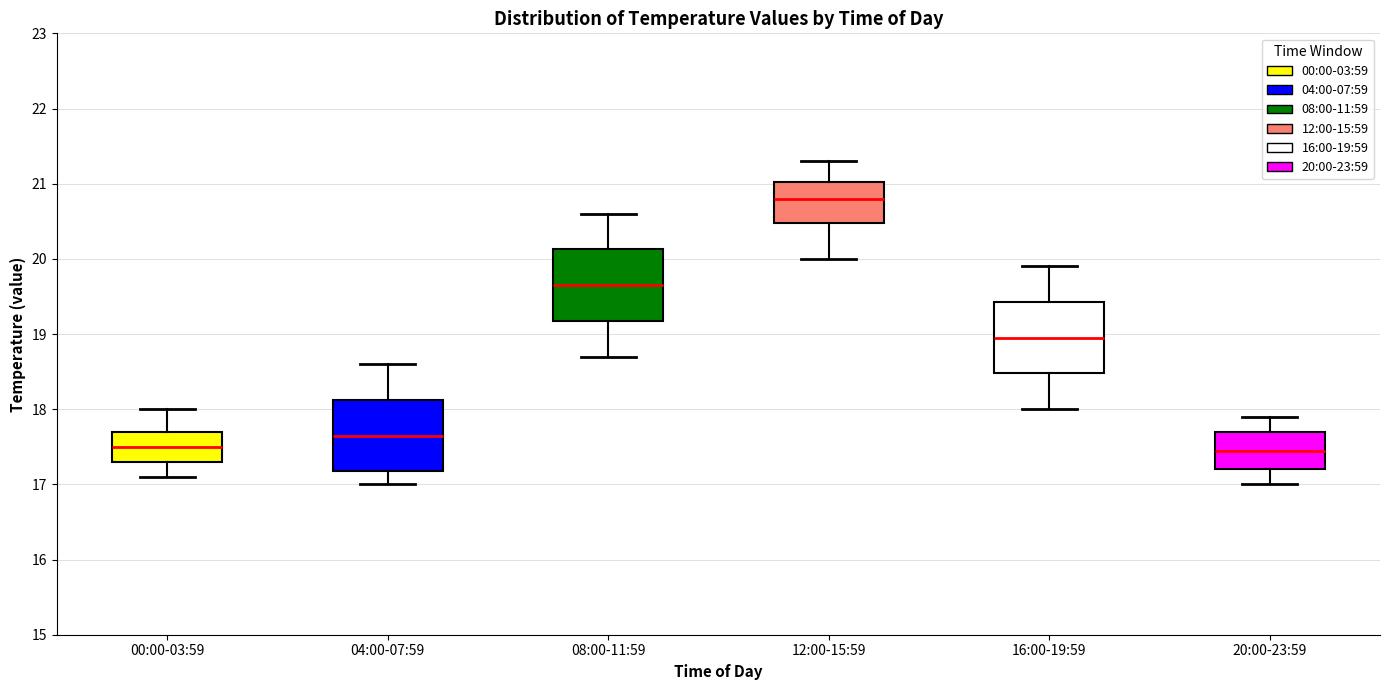

Reading left to right, transcribe this box plot: for each box, give where its median line is, the range the box spans, and where its two whiskers end, as read against the y-axis. The values are not printed on the chart, so give them approximately, as read against the axis.

00:00-03:59: median 17.5, box 17.3 to 17.7, whiskers 17.1 to 18.0
04:00-07:59: median 17.7, box 17.2 to 18.1, whiskers 17.0 to 18.6
08:00-11:59: median 19.7, box 19.2 to 20.1, whiskers 18.7 to 20.6
12:00-15:59: median 20.8, box 20.5 to 21.0, whiskers 20.0 to 21.3
16:00-19:59: median 19.0, box 18.5 to 19.4, whiskers 18.0 to 19.9
20:00-23:59: median 17.5, box 17.2 to 17.7, whiskers 17.0 to 17.9